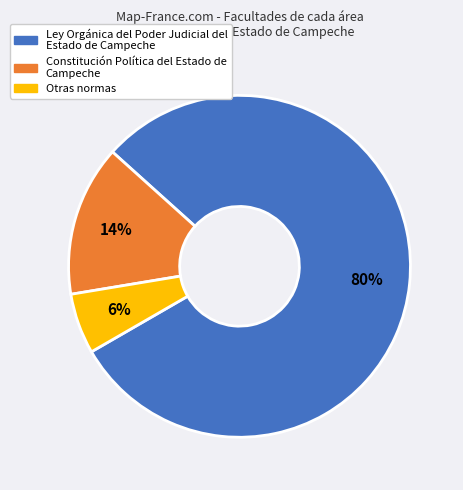

Which slice is the largest?

Ley Orgánica del Poder Judicial del Estado de Campeche